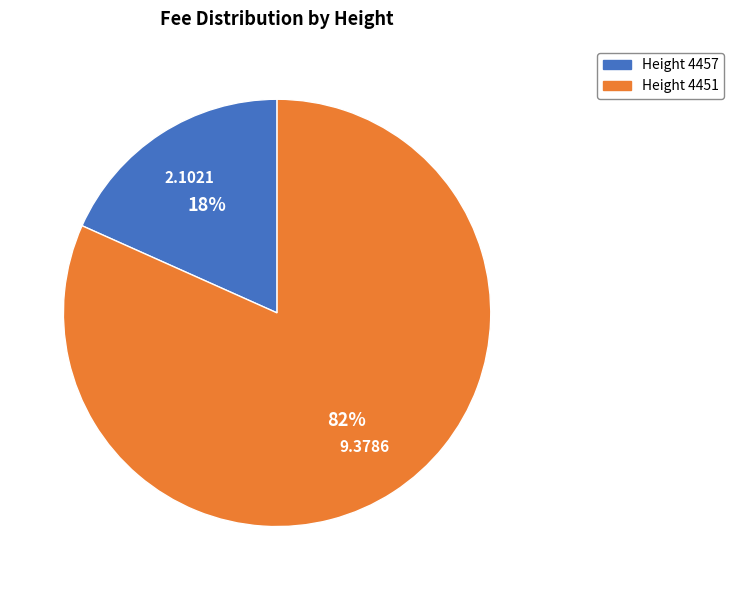

How many slices are in this pie chart?

2